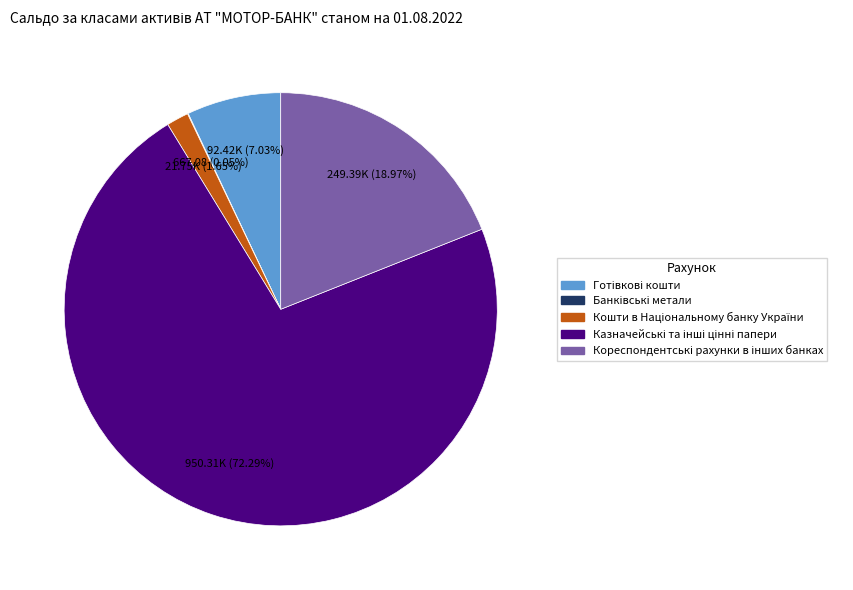

Is there any slice that represents more than half of the pie?

Yes